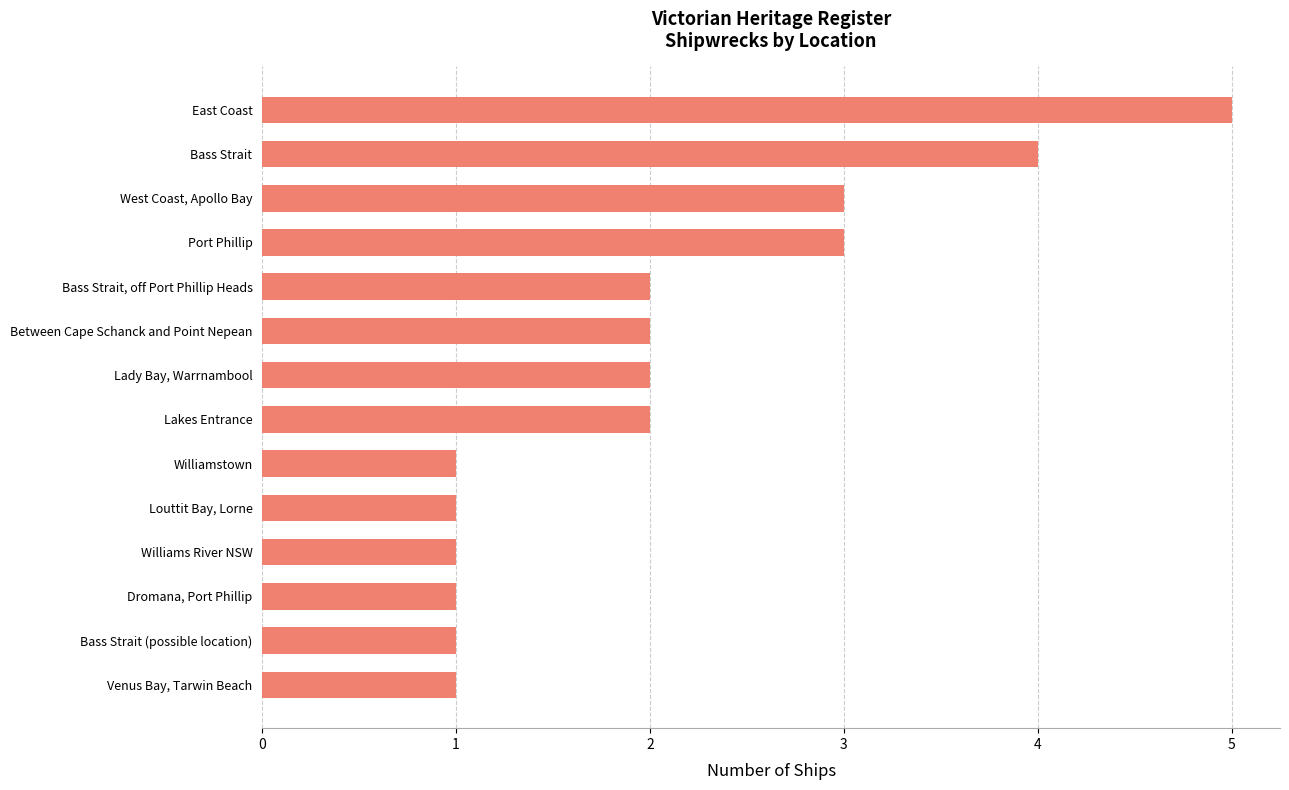

Which has a higher value, Lady Bay, Warrnambool or Louttit Bay, Lorne?

Lady Bay, Warrnambool